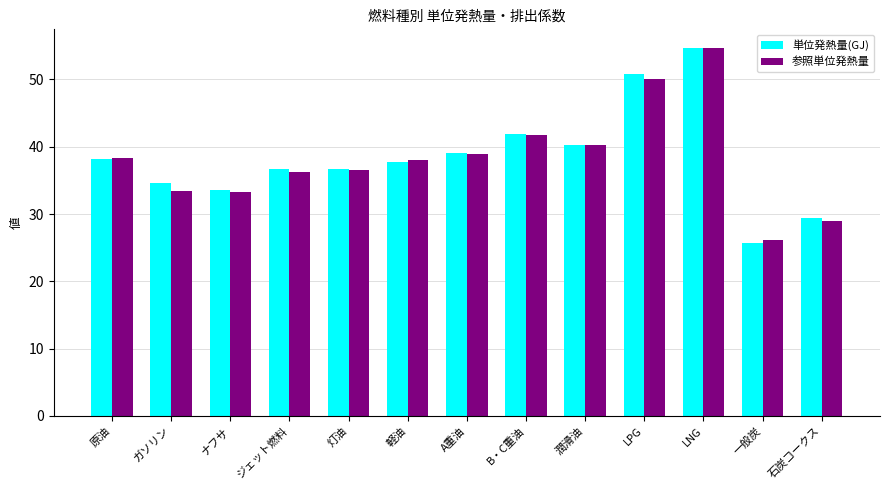

Is it true that 参照単位発熱量 equals 38.9 at A重油?

True